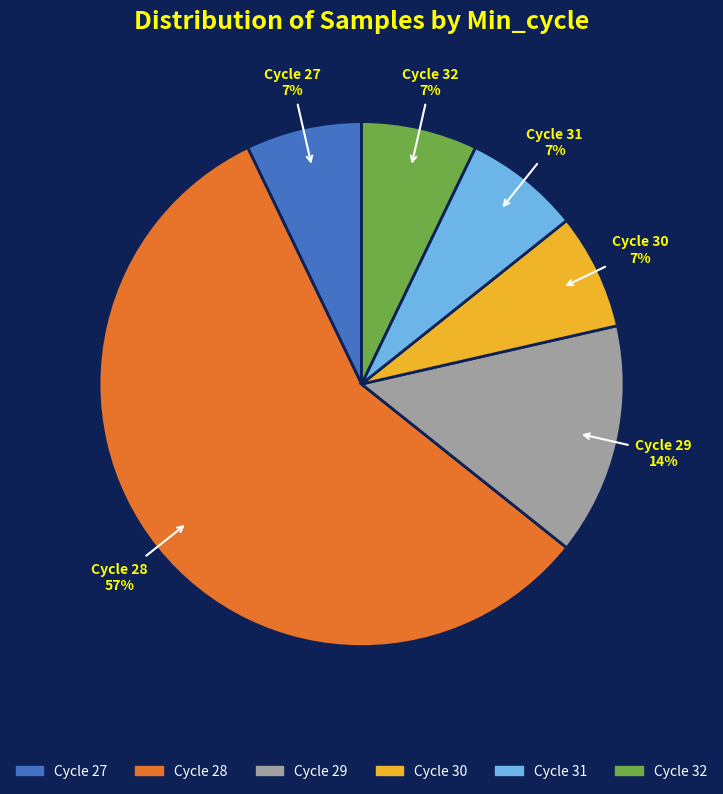

Does any single category account for the majority?

Yes